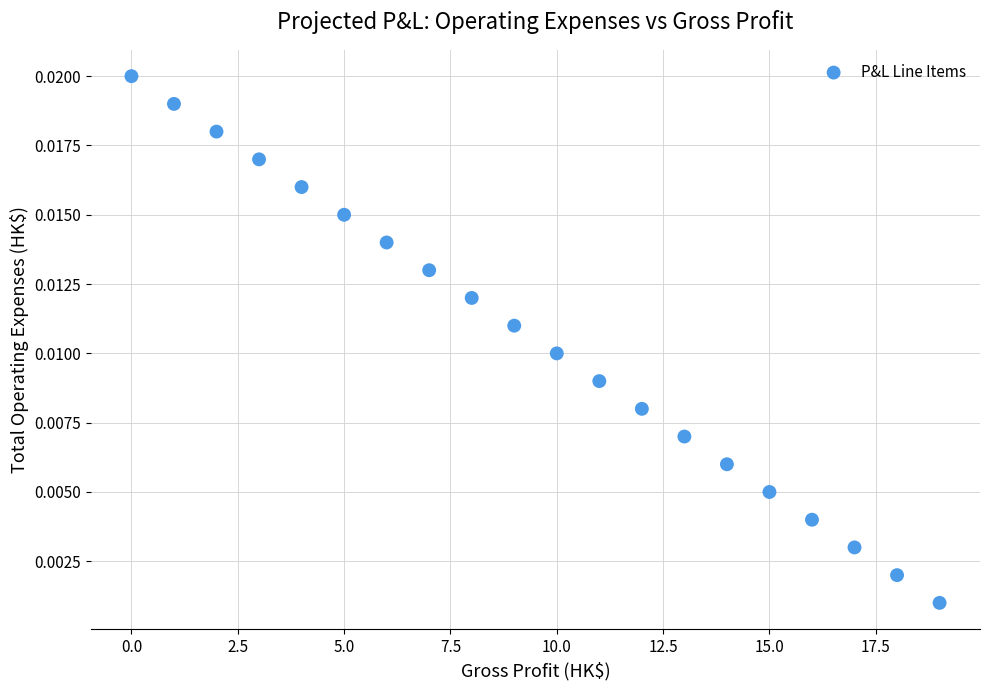

How many points are shown in the scatter plot?

20